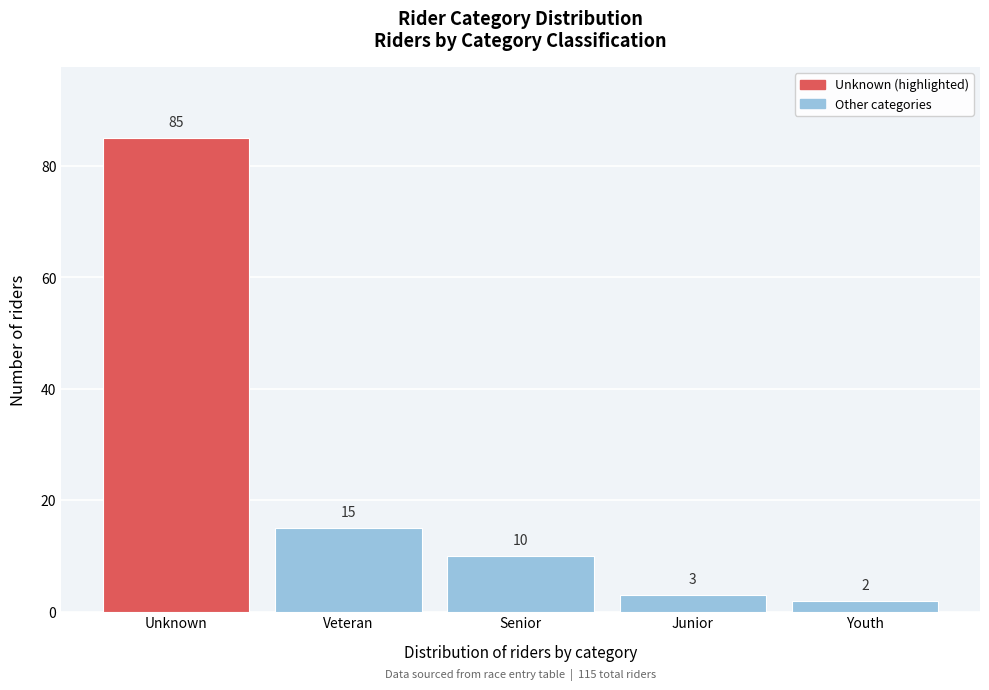

Reading left to right, extract all data points from this chart.

85	15	10	3	2